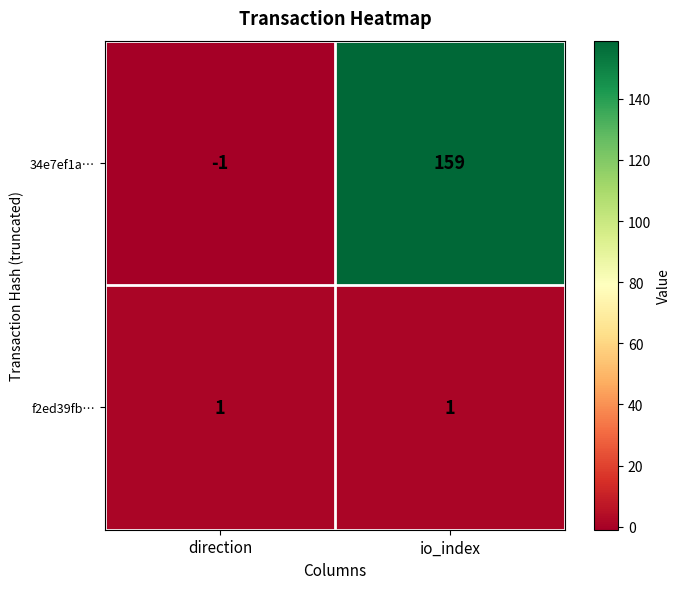

At how many categories does at least one series exceed 37?

1